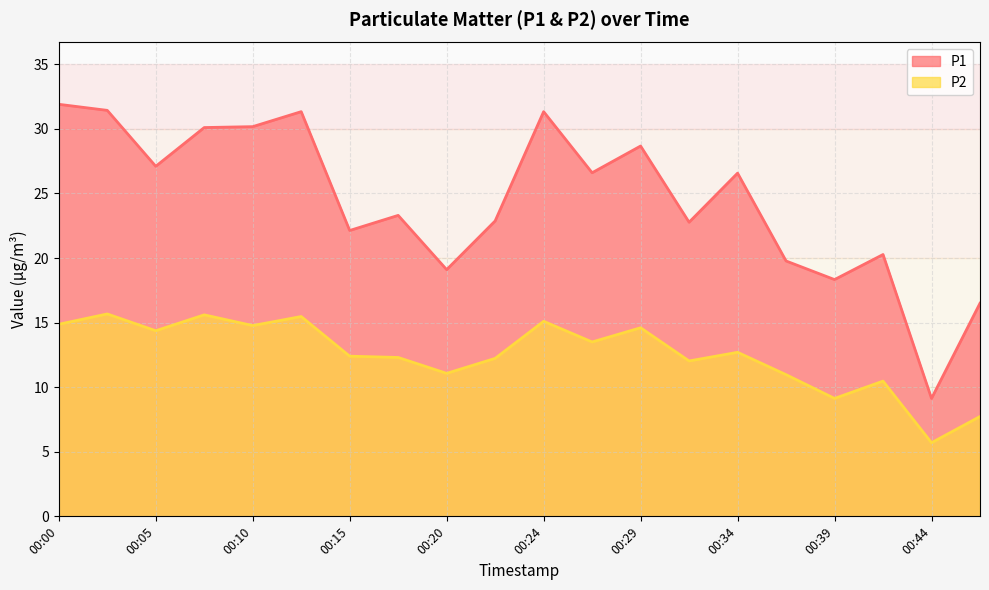

What are all the series names shown in the legend?

P1, P2